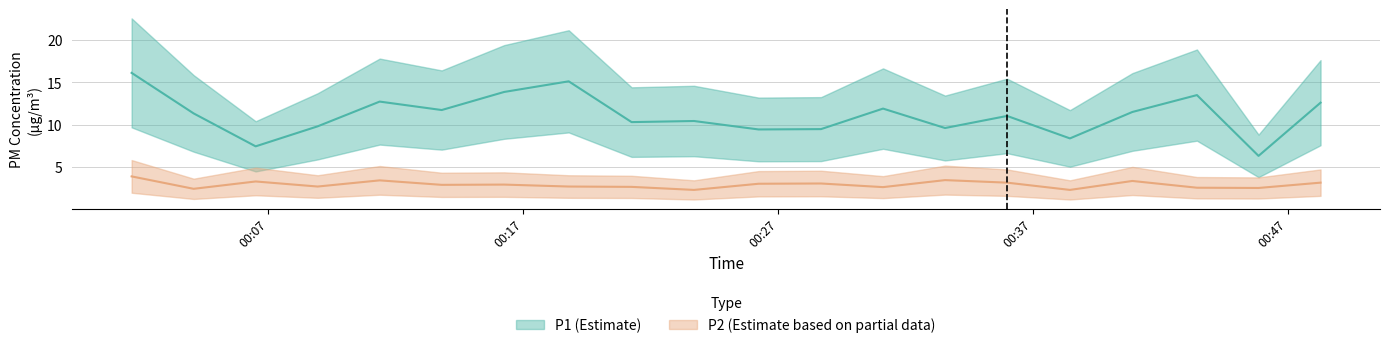

What is the greatest value displayed?

16.1